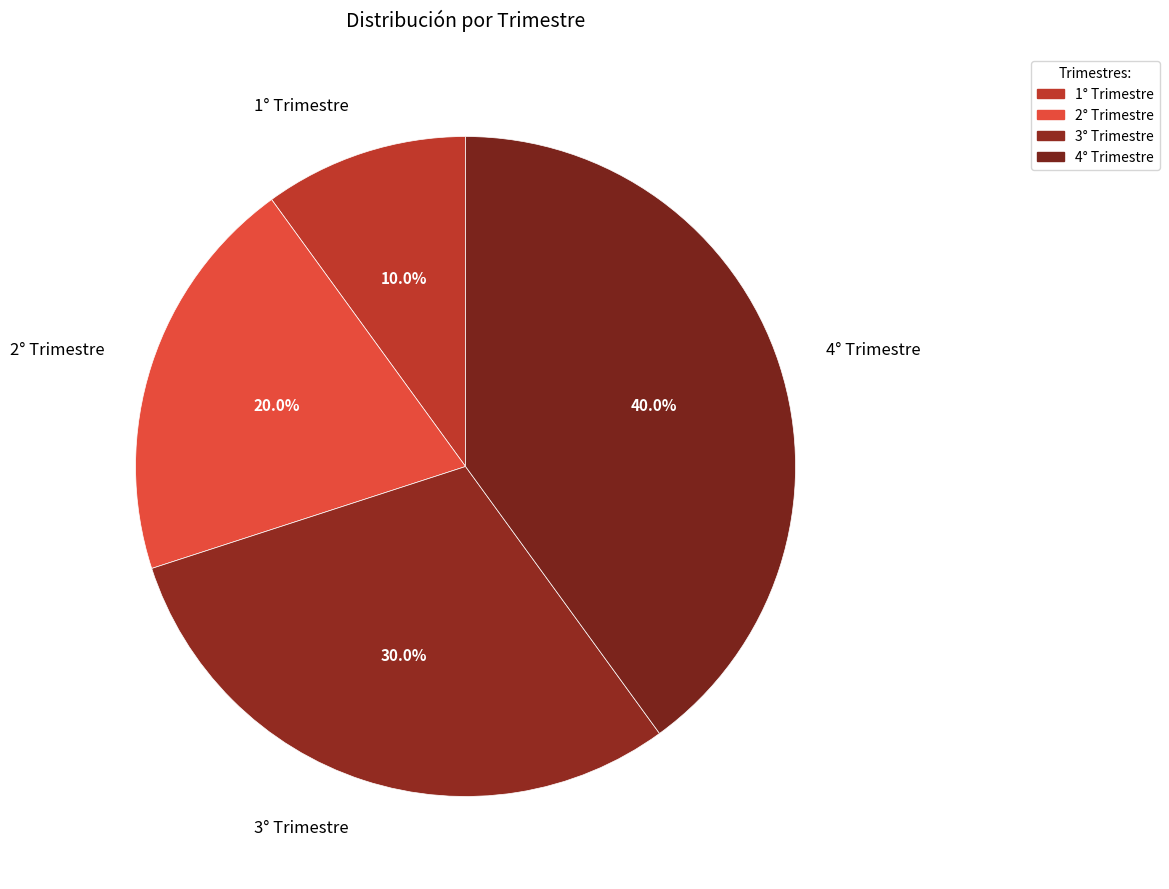

The 1° Trimestre slice represents 10% of the pie. True or false?

True